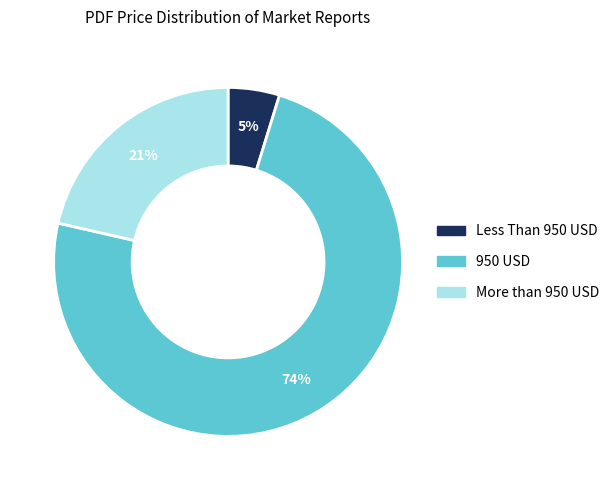

Which slice is the smallest?

Less Than 950 USD